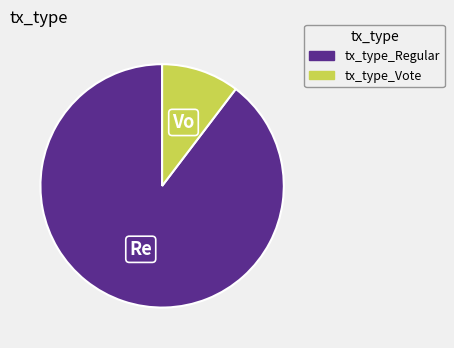

Is there a majority slice in this chart?

Yes